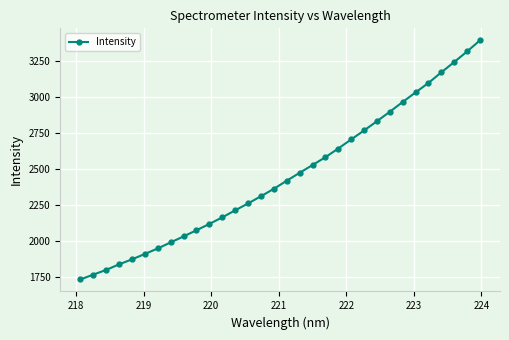

What is the difference between the maximum and minimum values?

1665.2